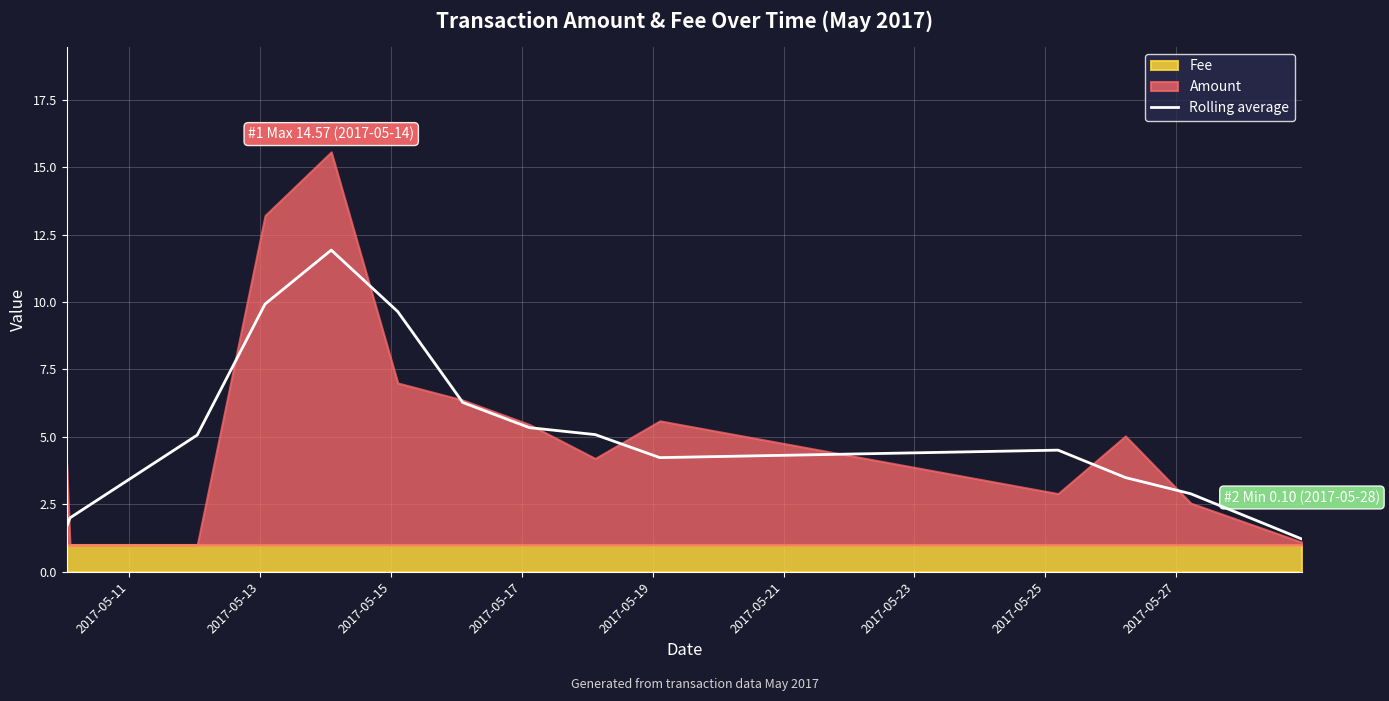

What is the lowest value of the Rolling average series?

1.2